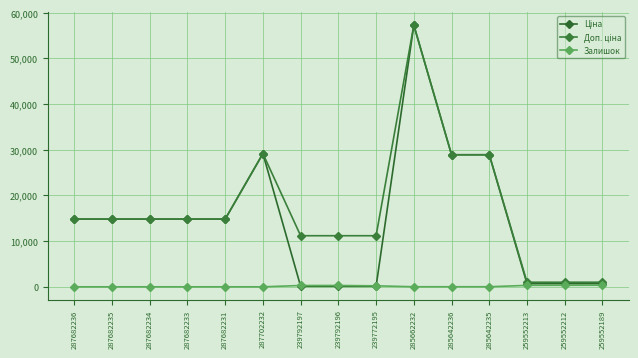

How many categories are shown in the chart?

15